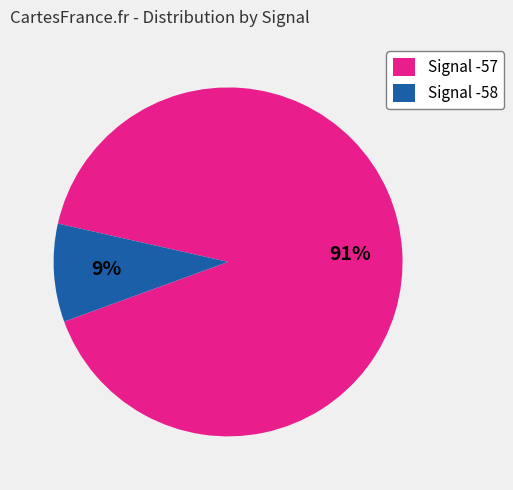

Rank the categories by value from lowest to highest.

Signal -58, Signal -57